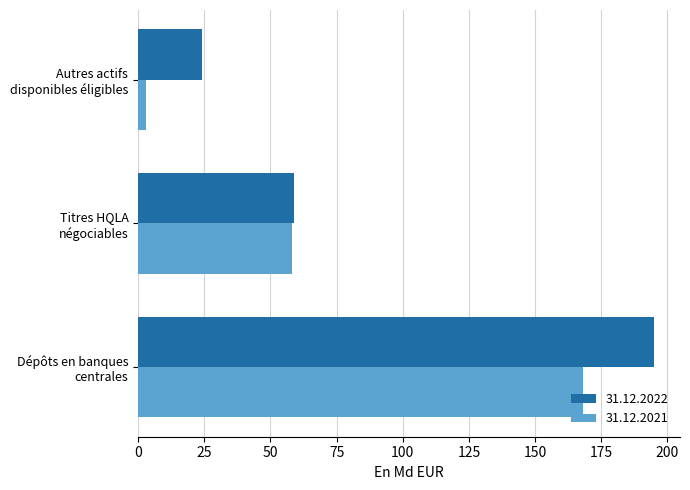

Which series changed the most between Dépôts en banques
centrales and Titres HQLA
négociables?

31.12.2022